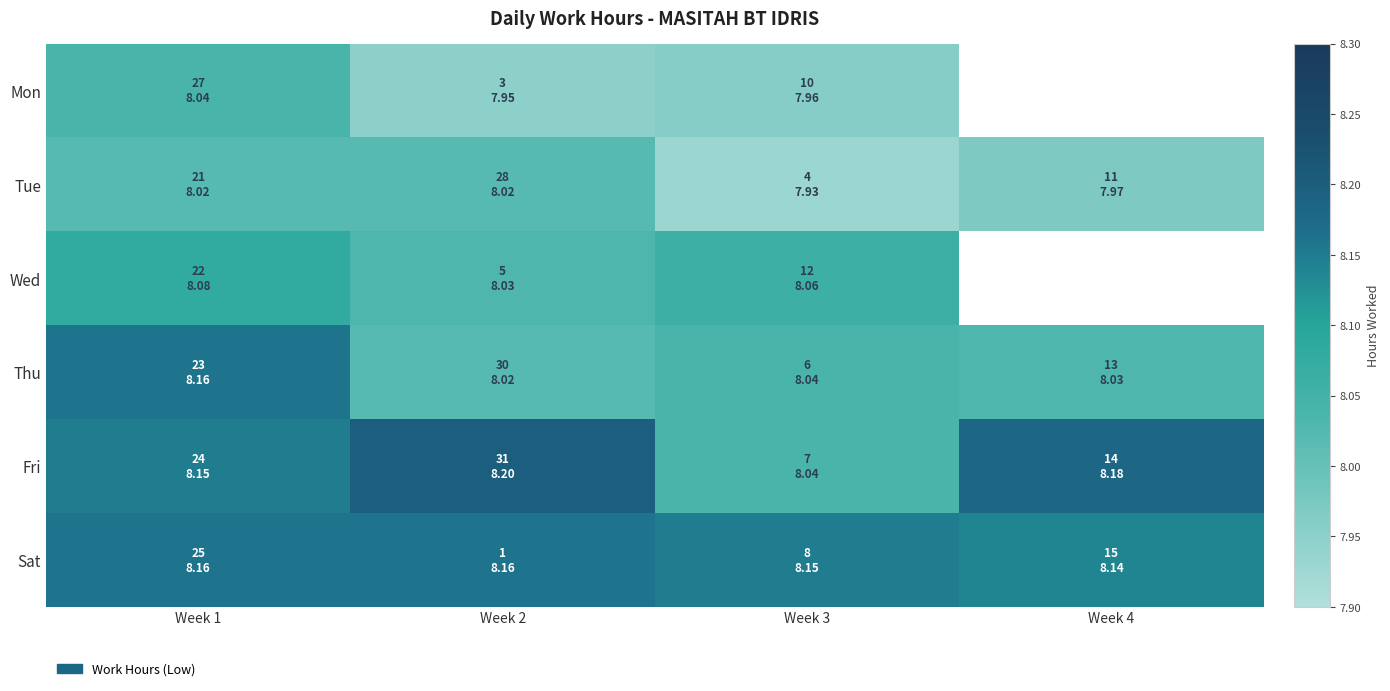

What is the difference between the maximum and minimum values in the Tue series?

0.1